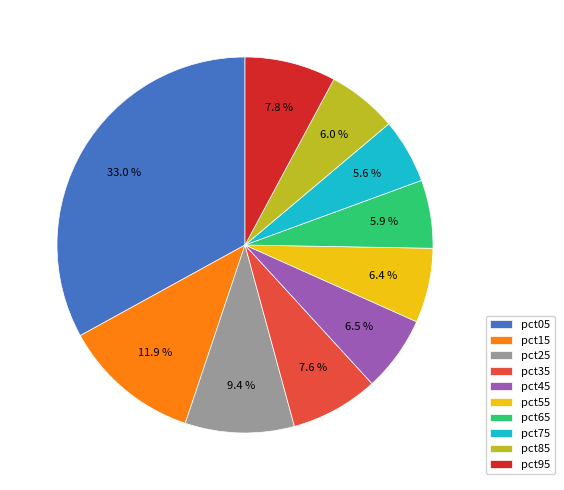

Is pct35 the majority of the pie?

No